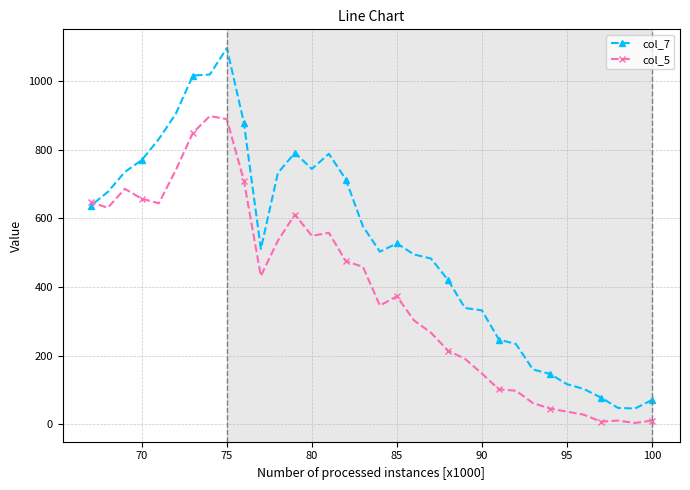

Which series has the largest total across all categories?

col_7